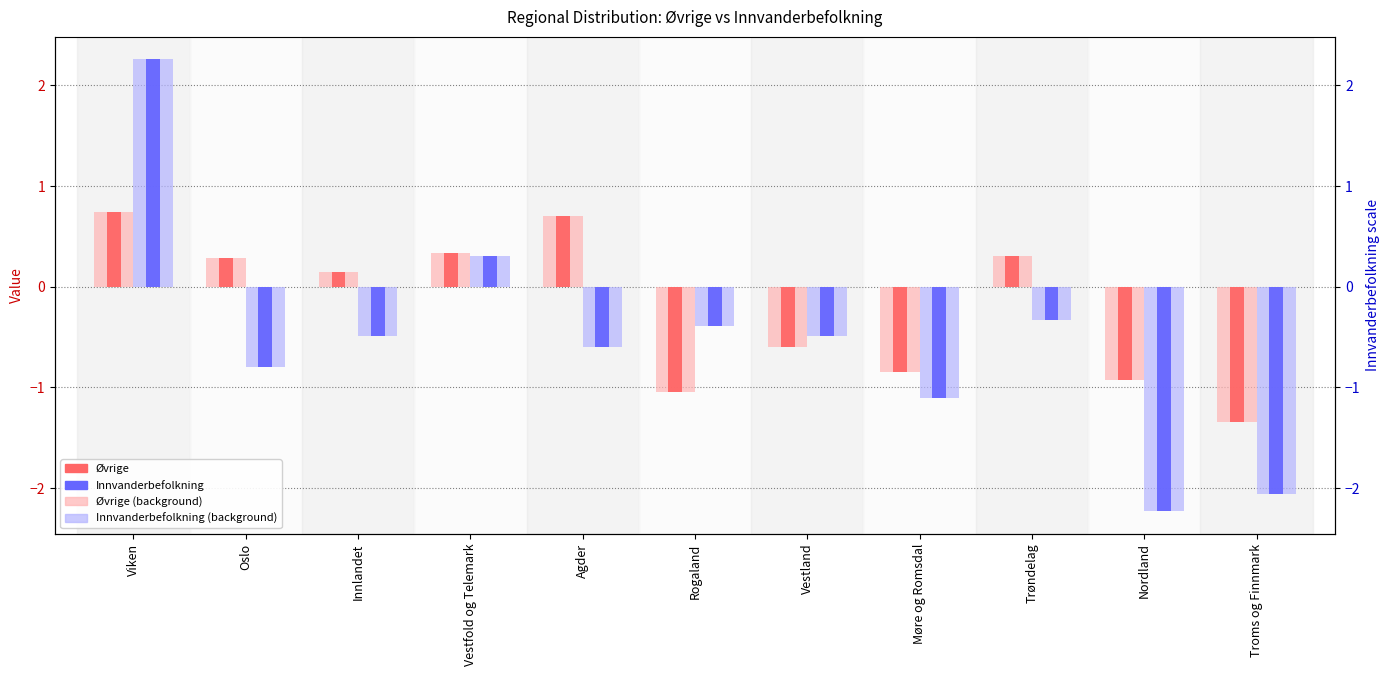

Which category has the highest value in the Øvrige series?

Viken